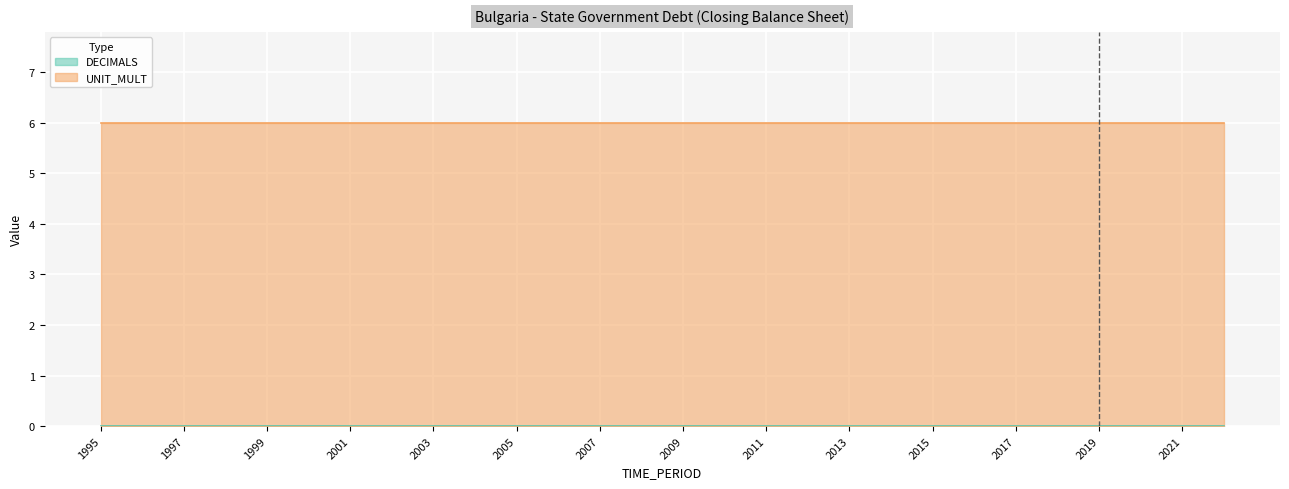

Rank the categories by UNIT_MULT value from lowest to highest.

1995, 1996, 1997, 1998, 1999, 2000, 2001, 2002, 2003, 2004, 2005, 2006, 2007, 2008, 2009, 2010, 2011, 2012, 2013, 2014, 2015, 2016, 2017, 2018, 2019, 2020, 2021, 2022